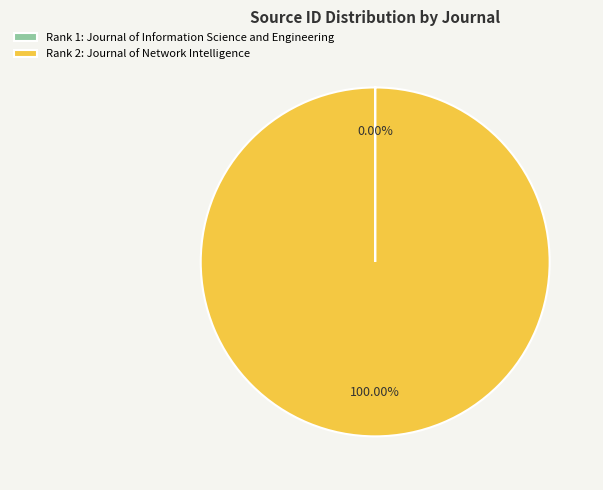

Which slice represents more than half of the pie?

Rank 2: Journal of Network Intelligence